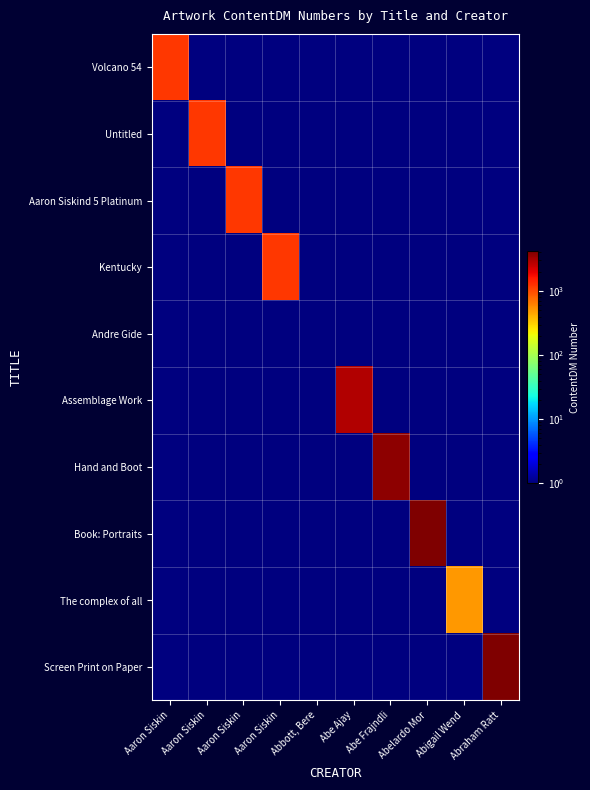

What is the maximum value shown in the chart?

4202